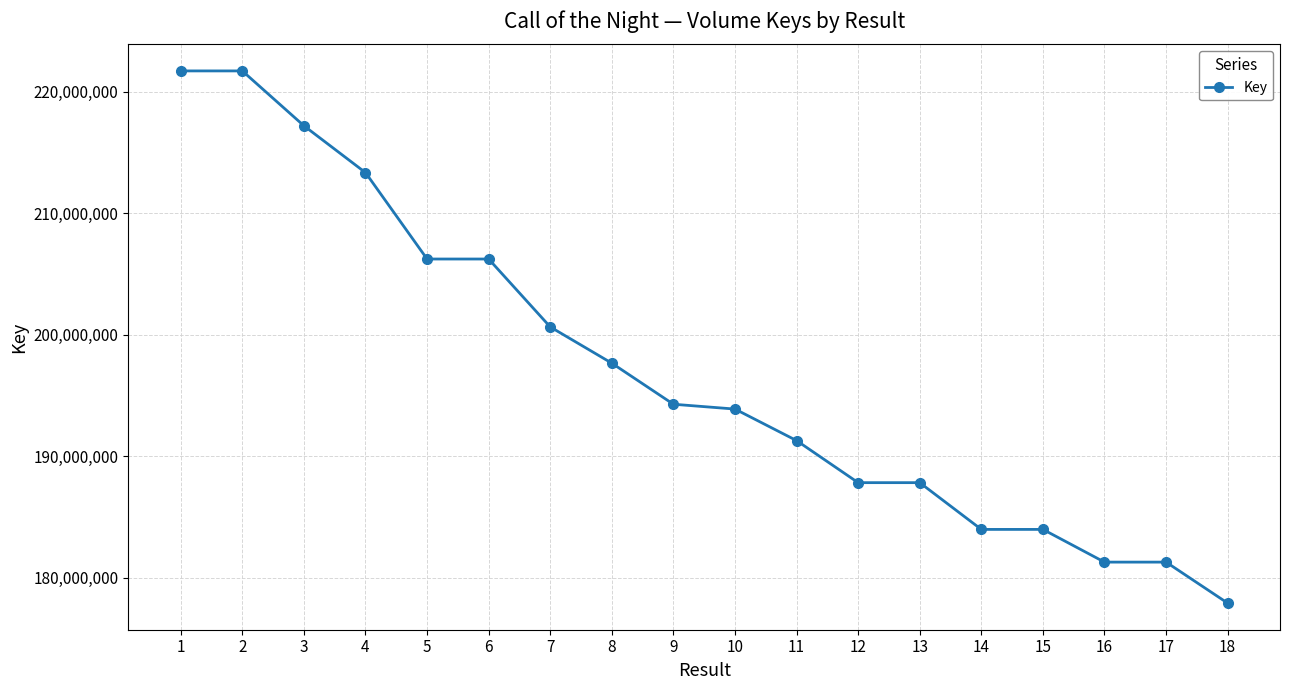

The chart shows a value of 253263436 at 11. True or false?

False